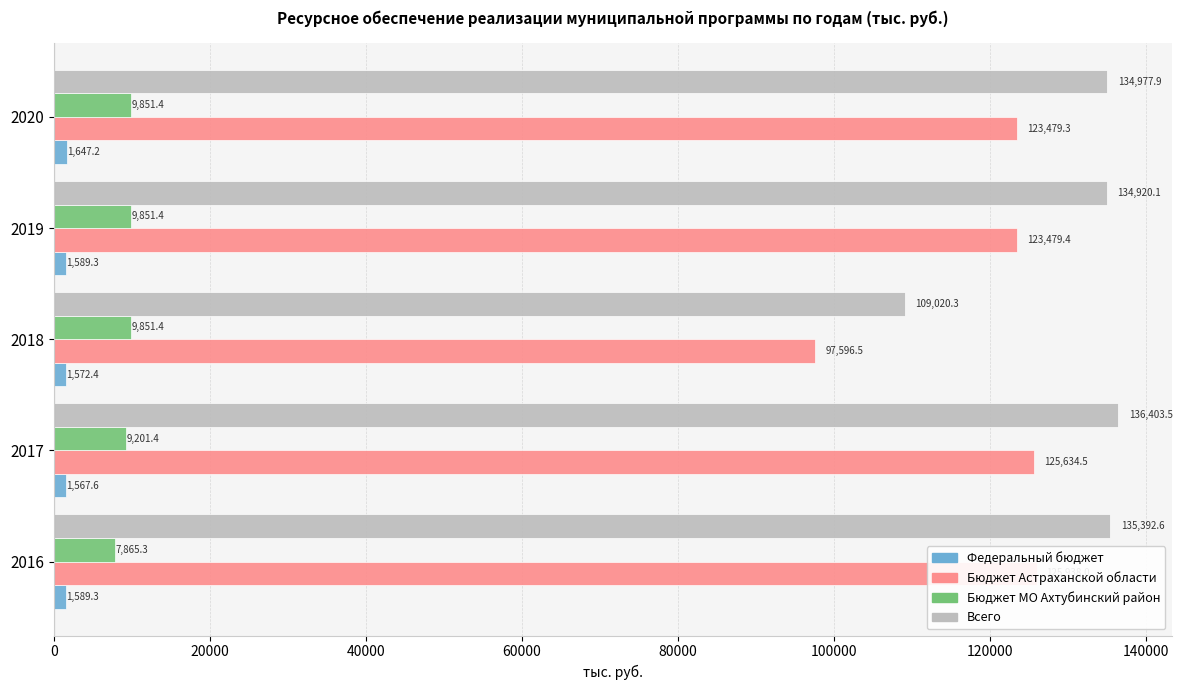

Which series has the largest total across all categories?

Всего